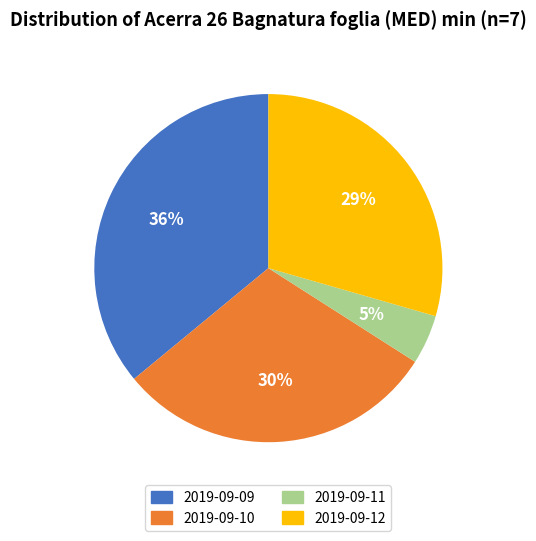

Is there any slice that represents more than half of the pie?

No